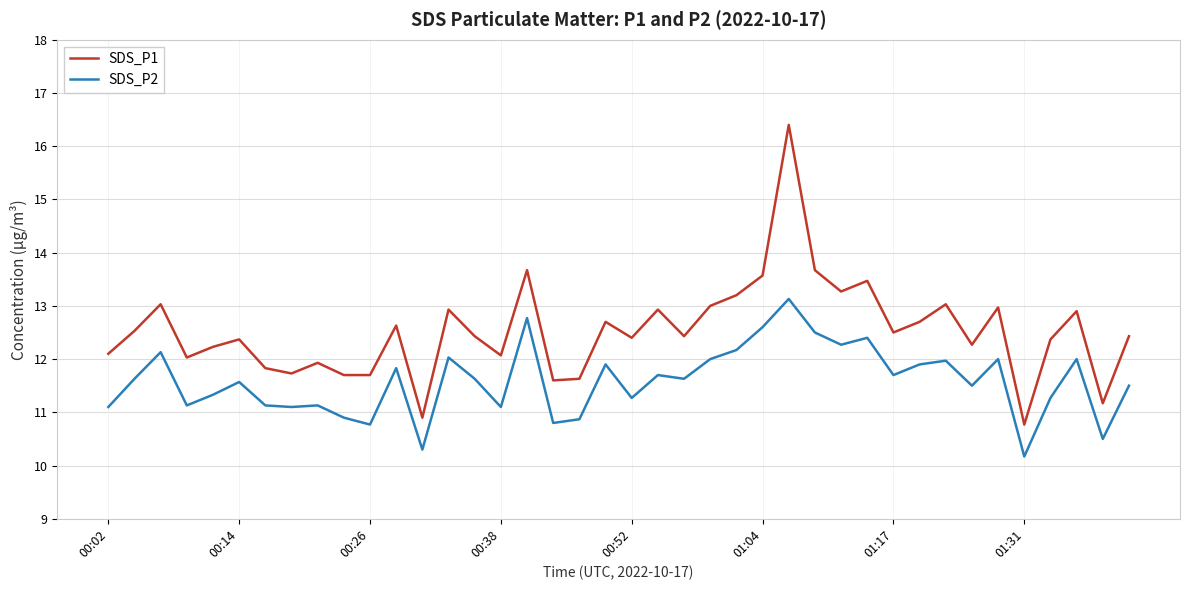

Which series has the largest total across all categories?

SDS_P1